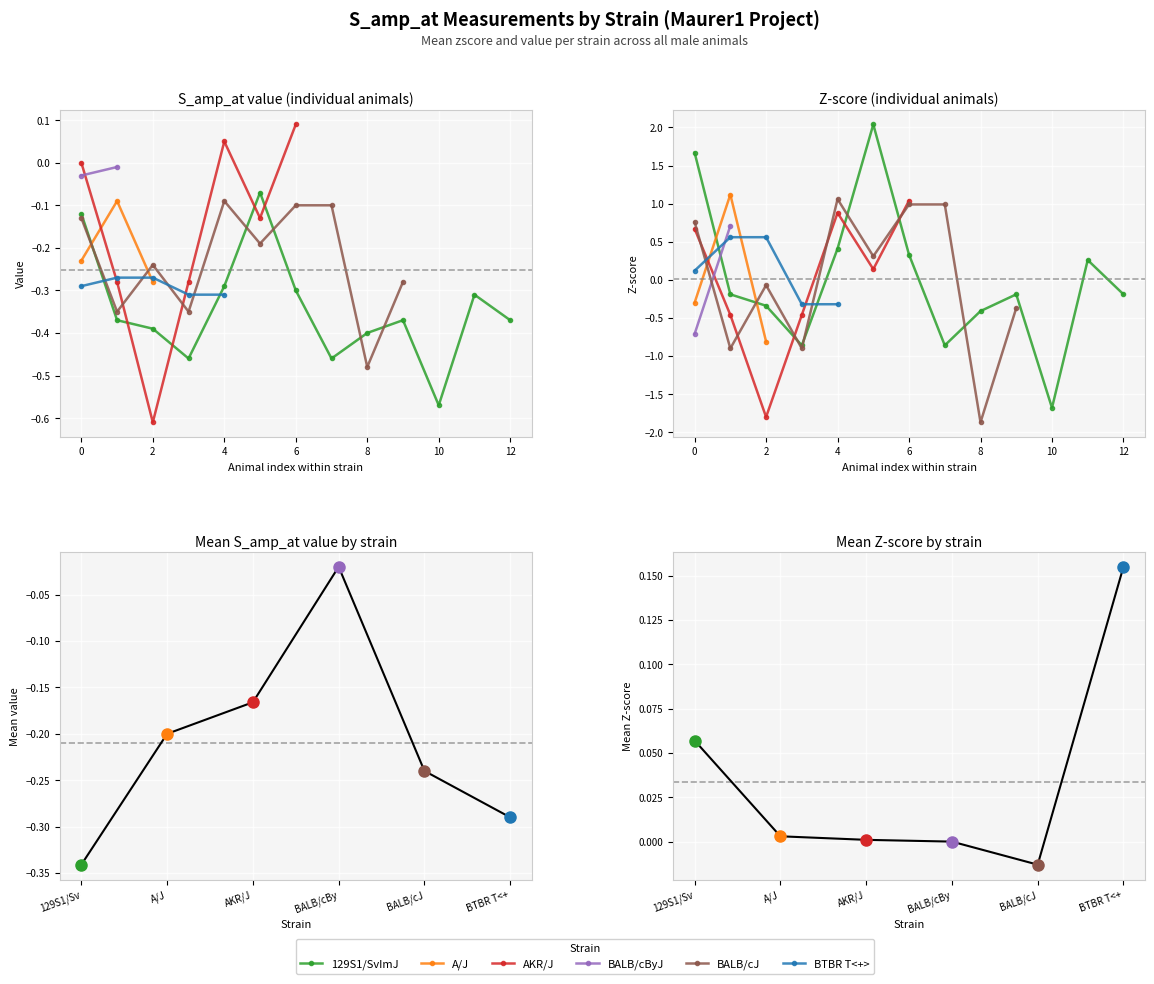

What is the smallest value displayed?

-0.3